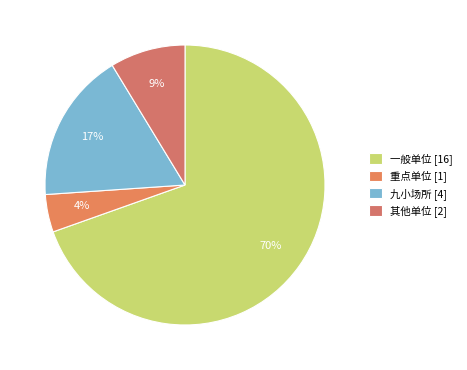

How many slices are in this pie chart?

4